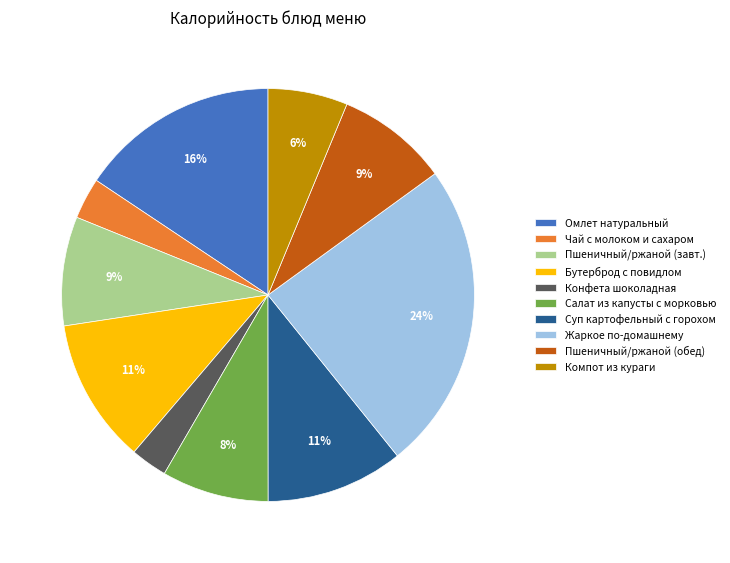

Between Жаркое по-домашнему and Пшеничный/ржаной (завт.), which is larger?

Жаркое по-домашнему